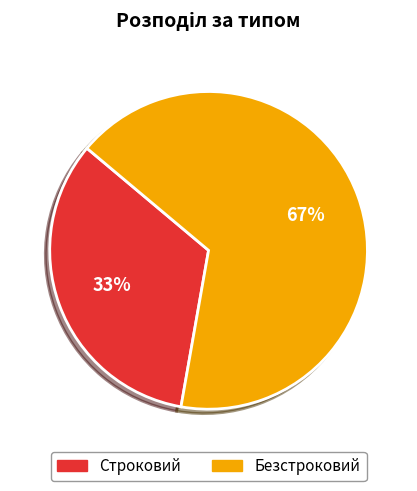

What percentage is the Безстроковий slice, to the nearest percent?

67%